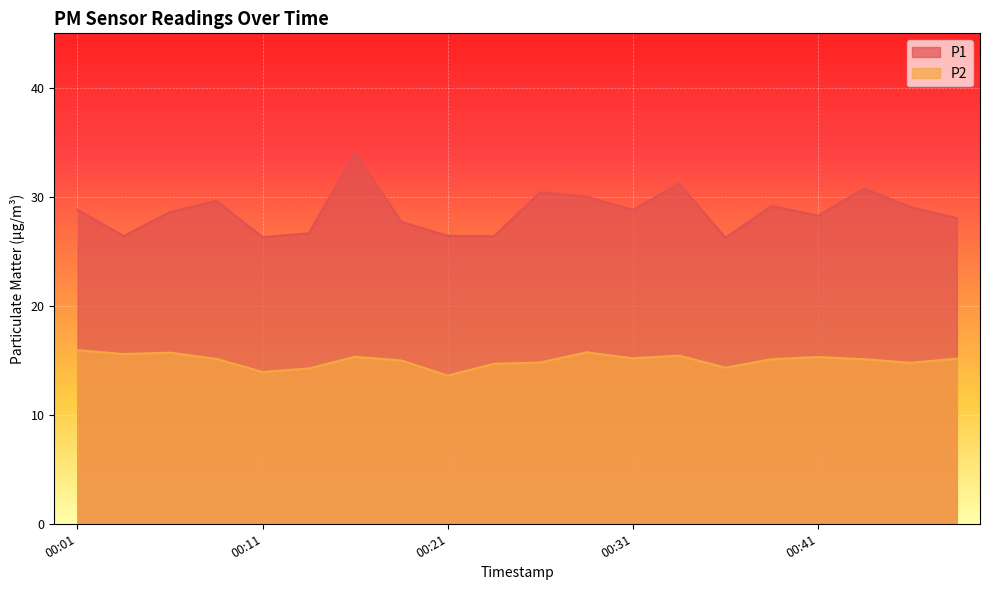

Where does the P1 series first go above 28?

00:01